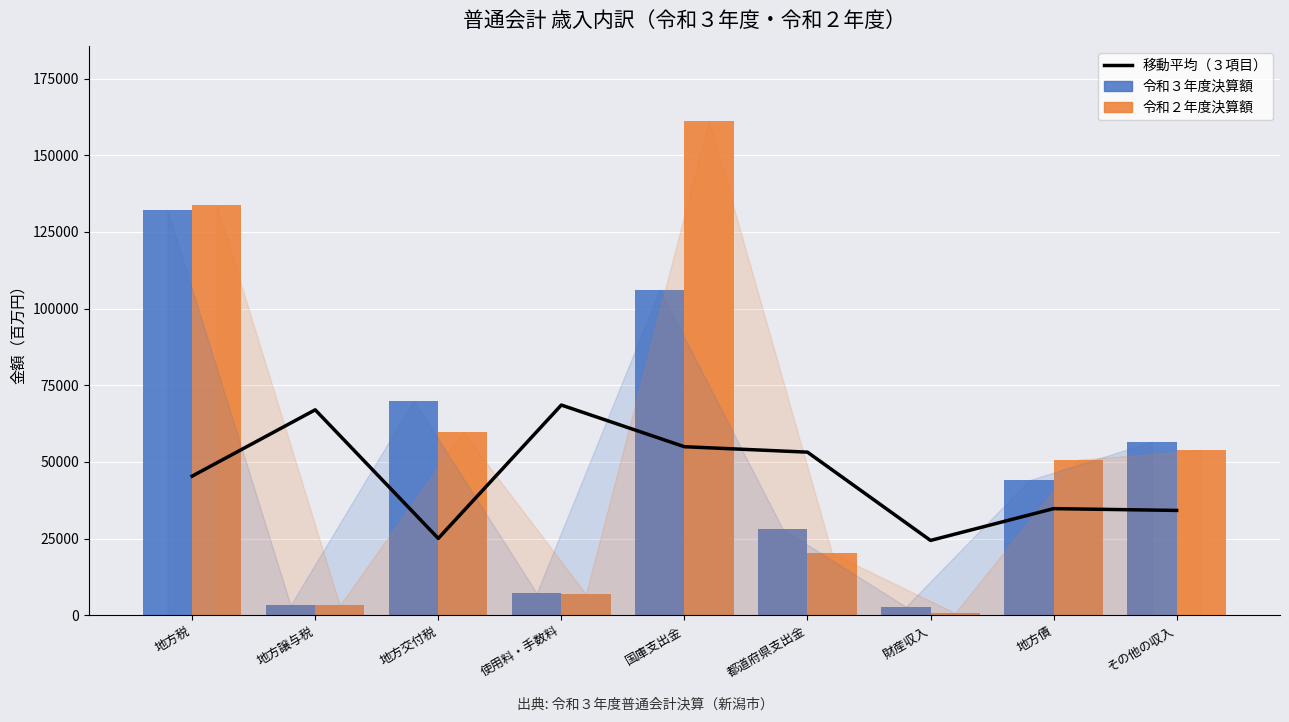

Which has a higher value, 財産収入 or 地方交付税?

地方交付税